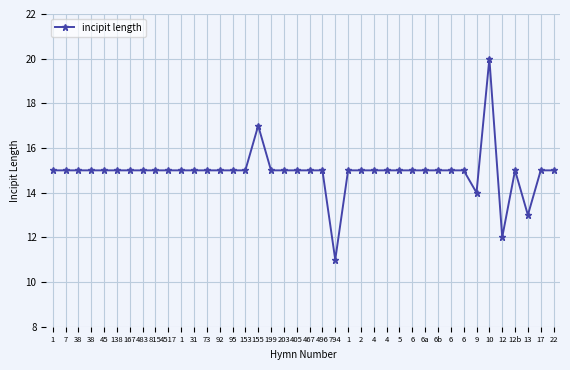

How many data points does each series have?

40